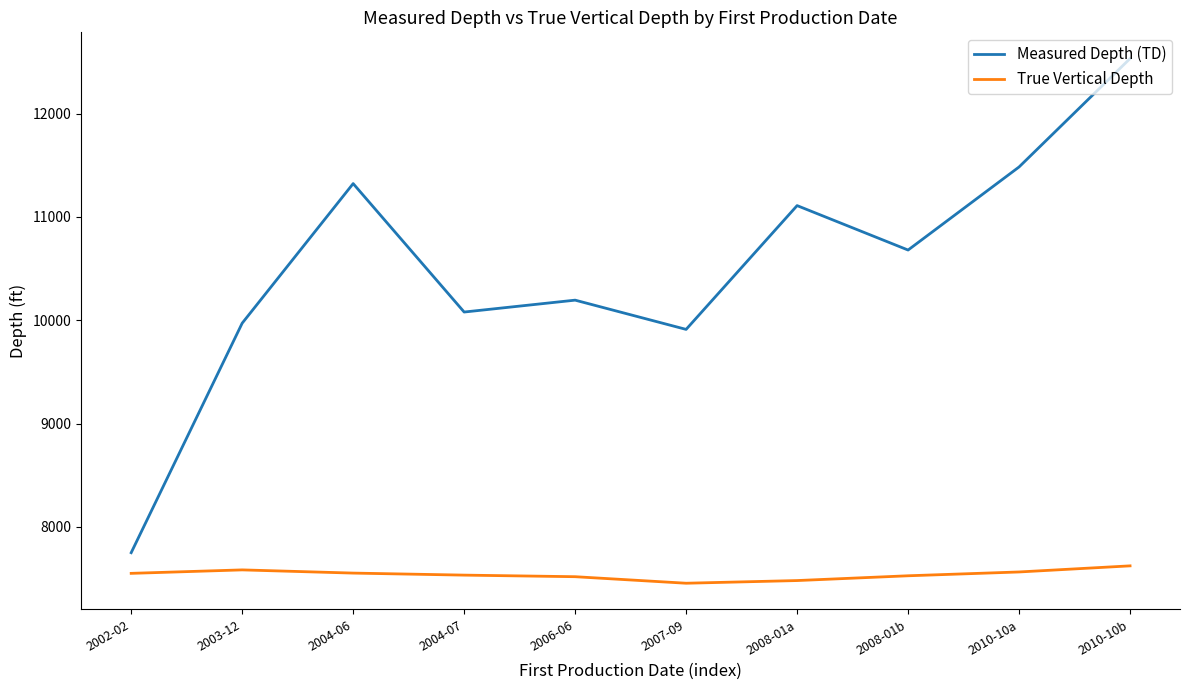

Read the True Vertical Depth value at 2004-06.

7553.6